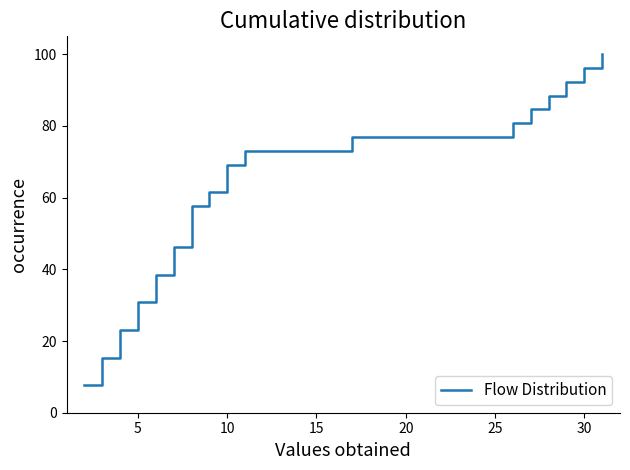

What is the maximum value shown in the chart?

100.0